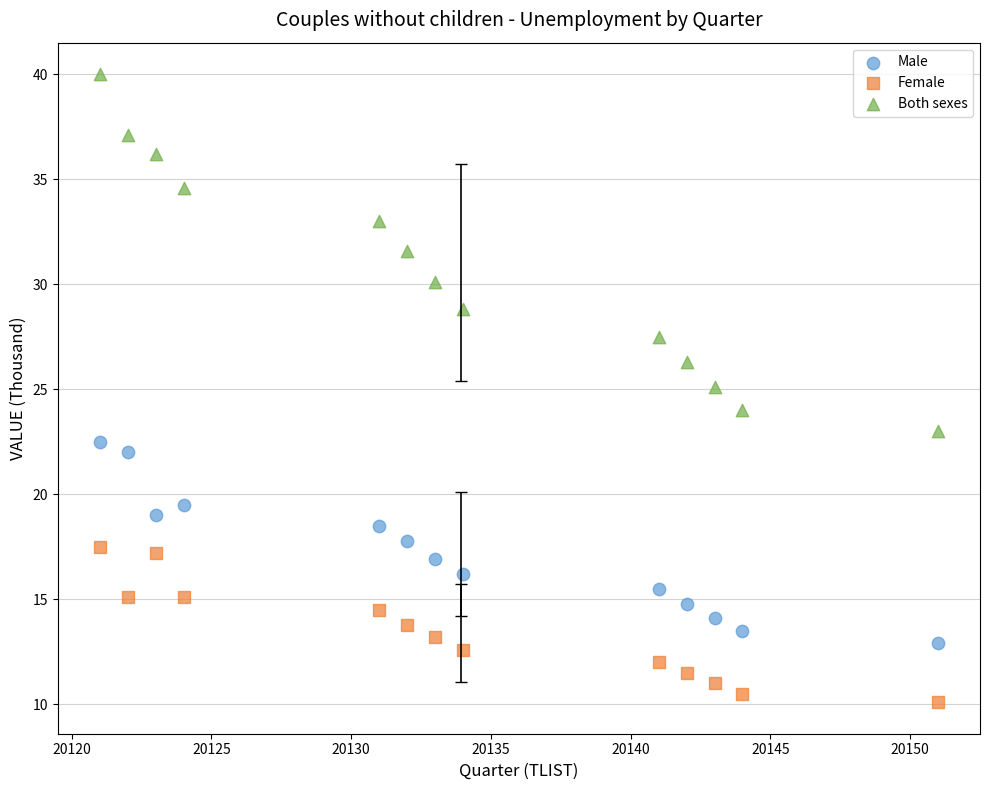

What are all the series names shown in the legend?

Male, Female, Both sexes